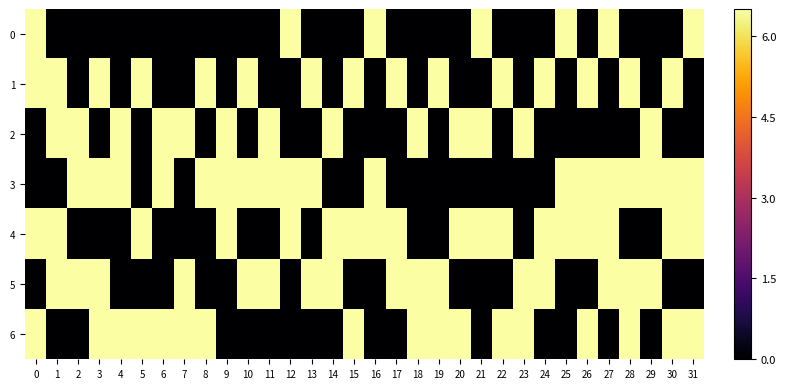

At 7, list the series in order from smallest to largest.

0, 1, 3, 4, 2, 5, 6